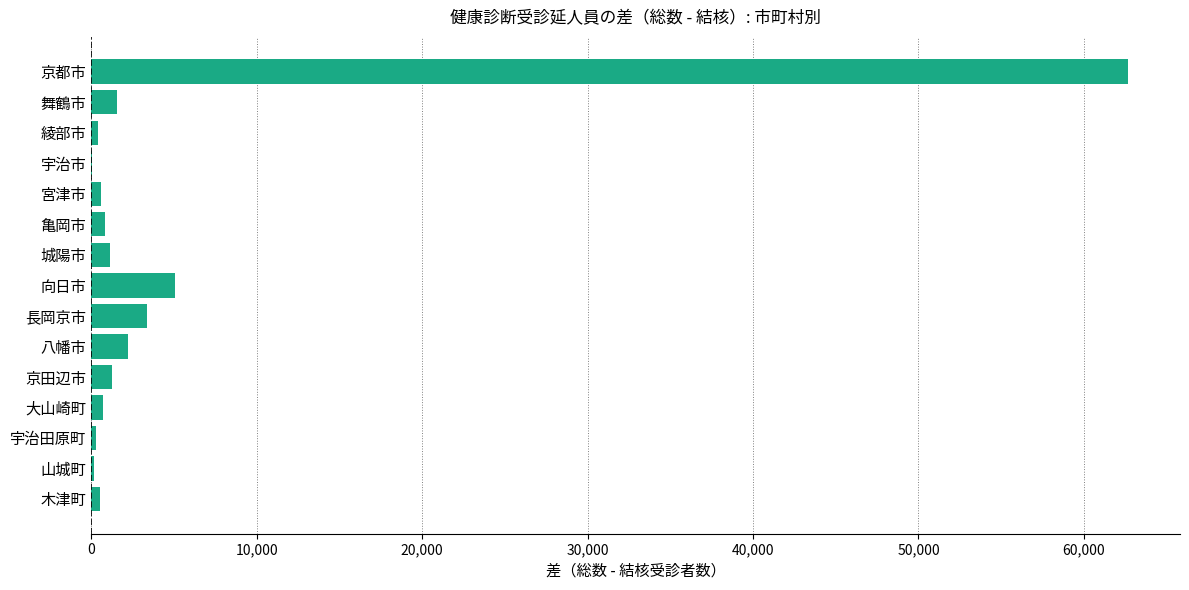

Between 長岡京市 and 向日市, which is larger?

向日市